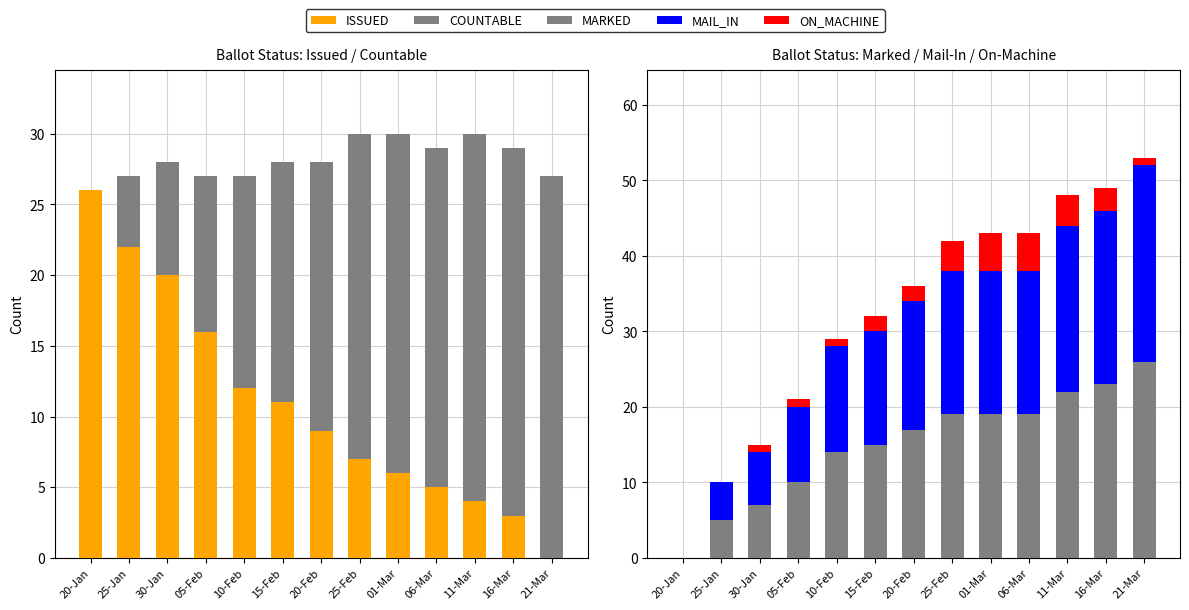

Rank the series by their maximum value, from highest to lowest.

COUNTABLE, ISSUED, MARKED, MAIL_IN, ON_MACHINE